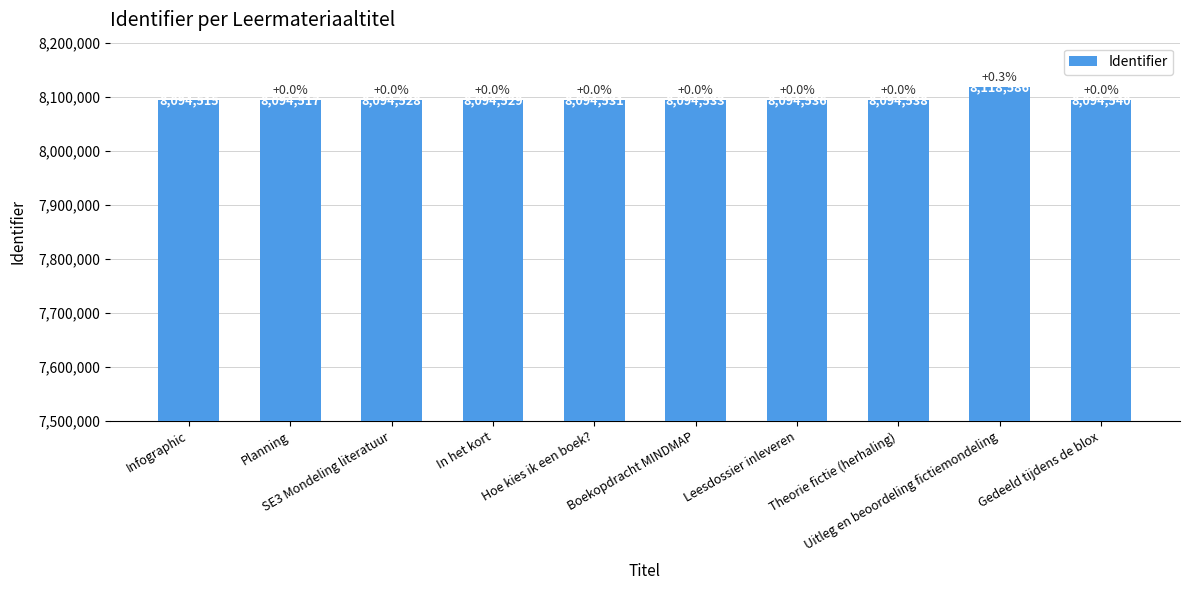

The value at Uitleg en beoordeling fictiemondeling is 8118586. True or false?

True